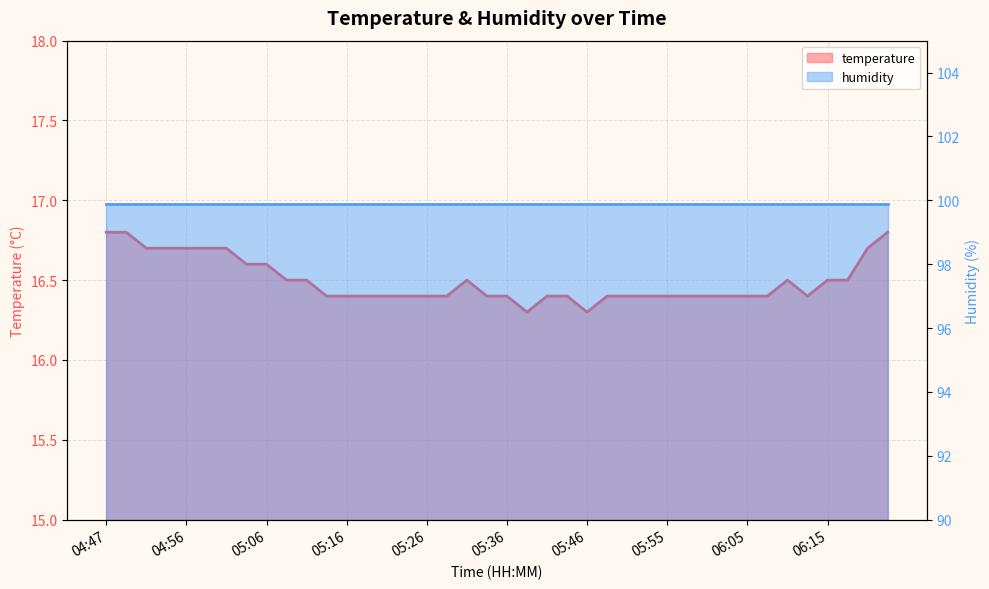

Which label corresponds to the smallest value in the chart?

05:38